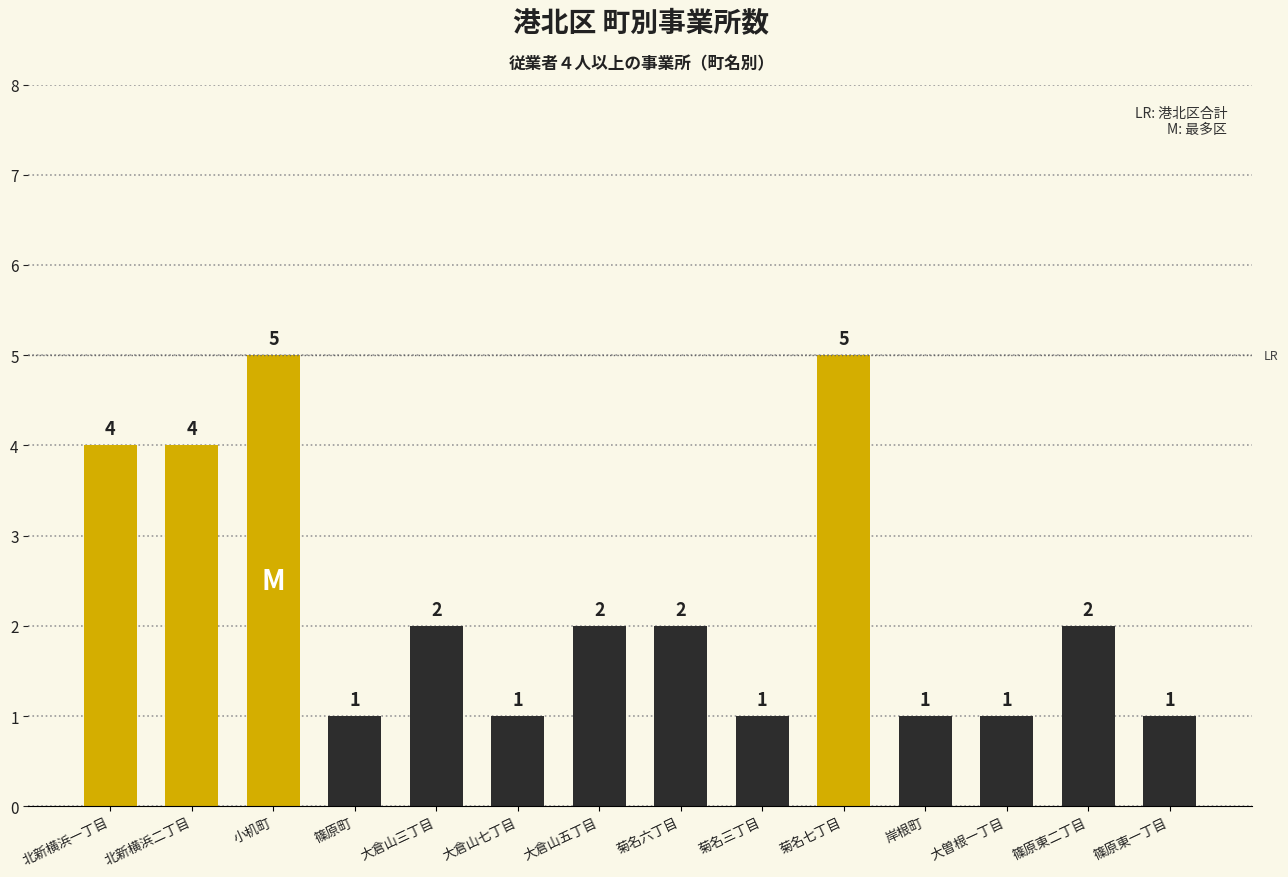

What is the approximate value at 岸根町?

1